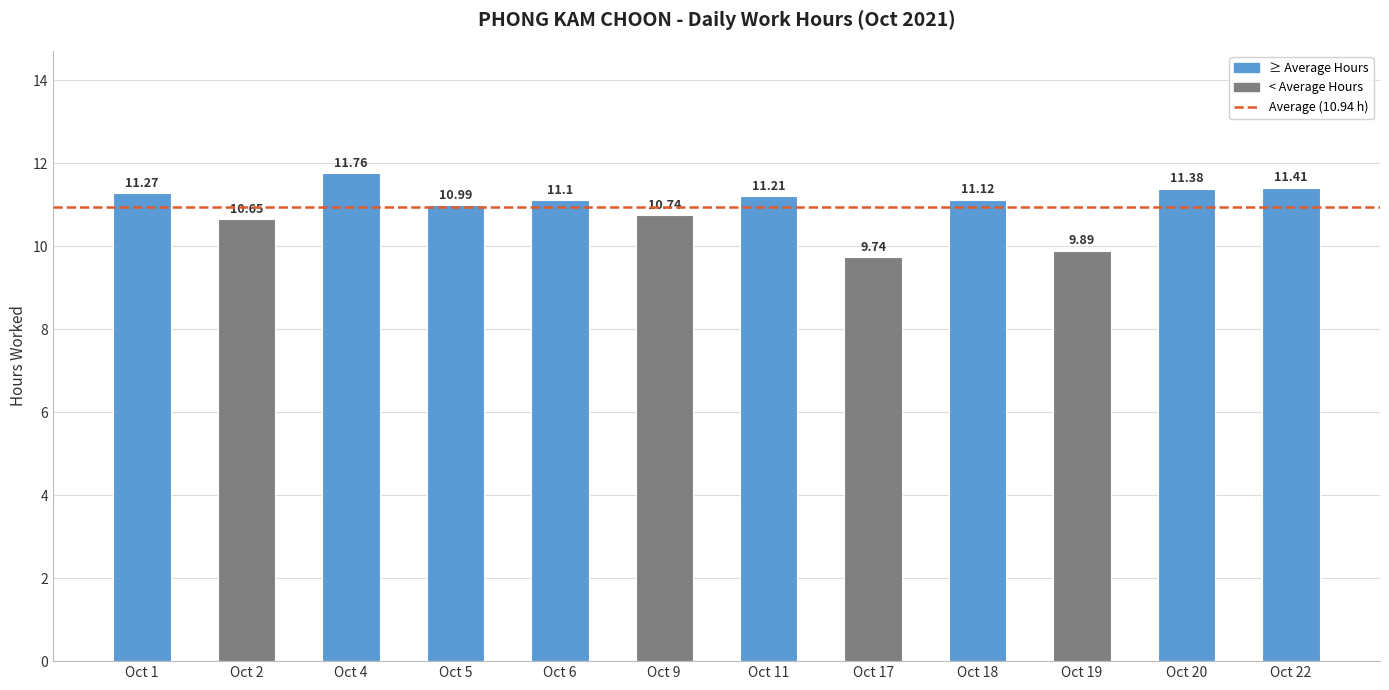

Between Oct 4 and Oct 20, which is larger?

Oct 4